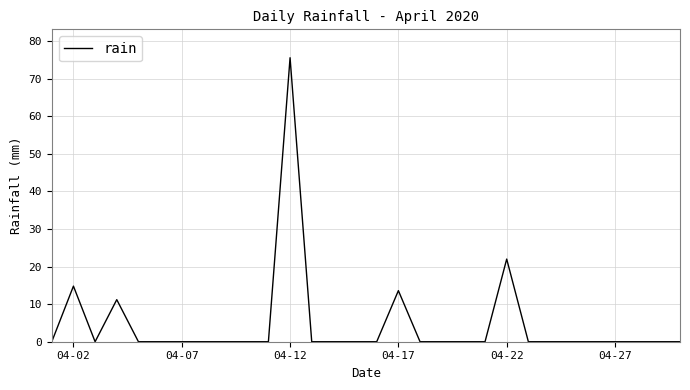

What is the difference between the maximum and minimum values?

75.6